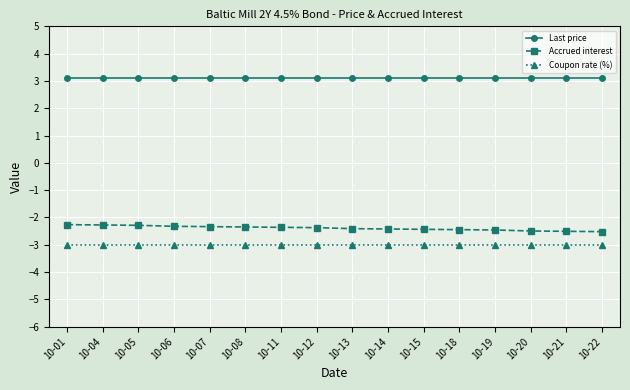

What is the minimum value for Coupon rate (%)?

-3.0